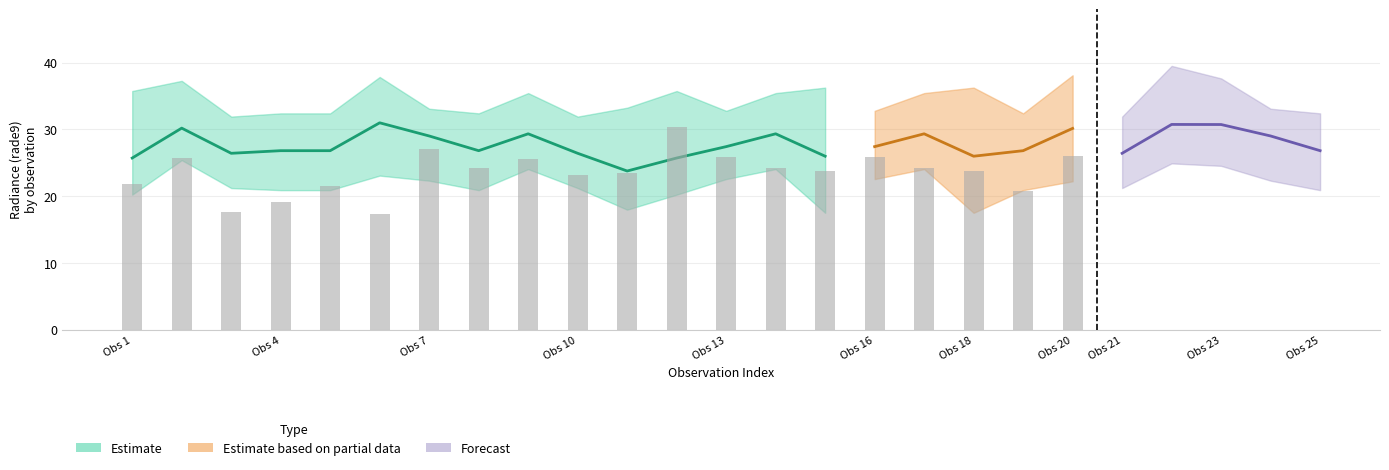

How many data points in rade9_bin_mdn are above 26?

16